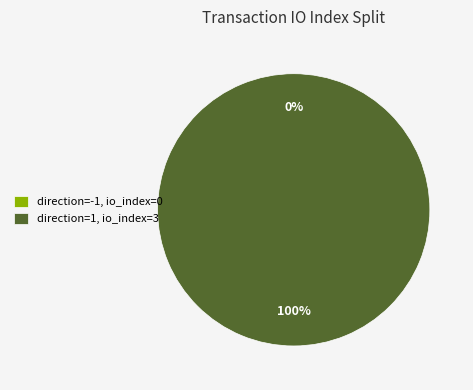

Is there a majority slice in this chart?

Yes